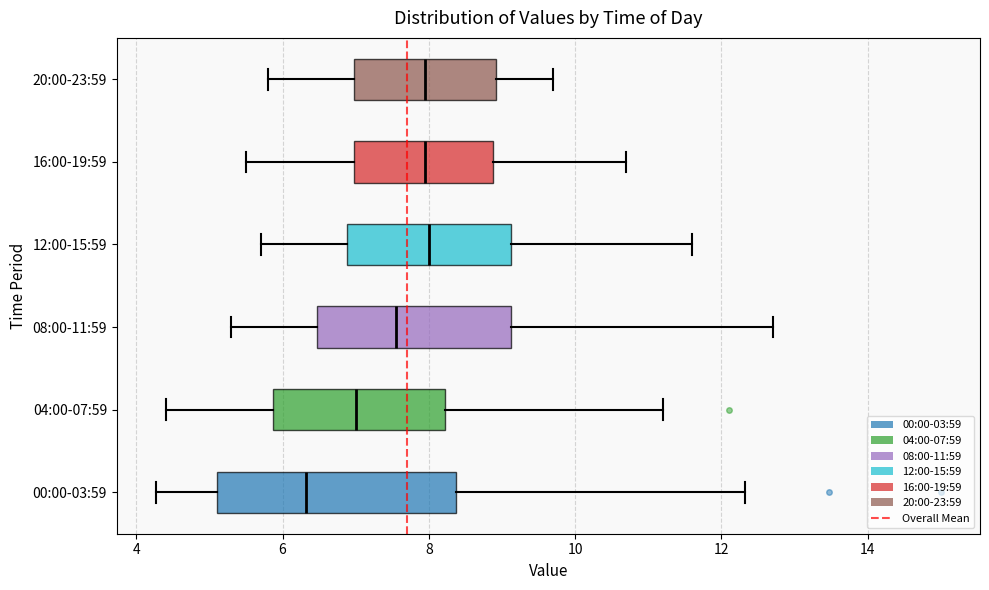

Reading bottom to top, transcribe this box plot: for each box, give where its median line is, the range the box spans, and where its two whiskers end, as read against the x-axis. The values are not printed on the chart, so give them approximately, as read against the axis.

00:00-03:59: median 6.4, box 5.0 to 8.4, whiskers 4.2 to 12.4
04:00-07:59: median 7.0, box 5.8 to 8.2, whiskers 4.4 to 11.2
08:00-11:59: median 7.6, box 6.4 to 9.2, whiskers 5.4 to 12.8
12:00-15:59: median 8.0, box 6.8 to 9.2, whiskers 5.8 to 11.6
16:00-19:59: median 8.0, box 7.0 to 8.8, whiskers 5.6 to 10.8
20:00-23:59: median 8.0, box 7.0 to 9.0, whiskers 5.8 to 9.8